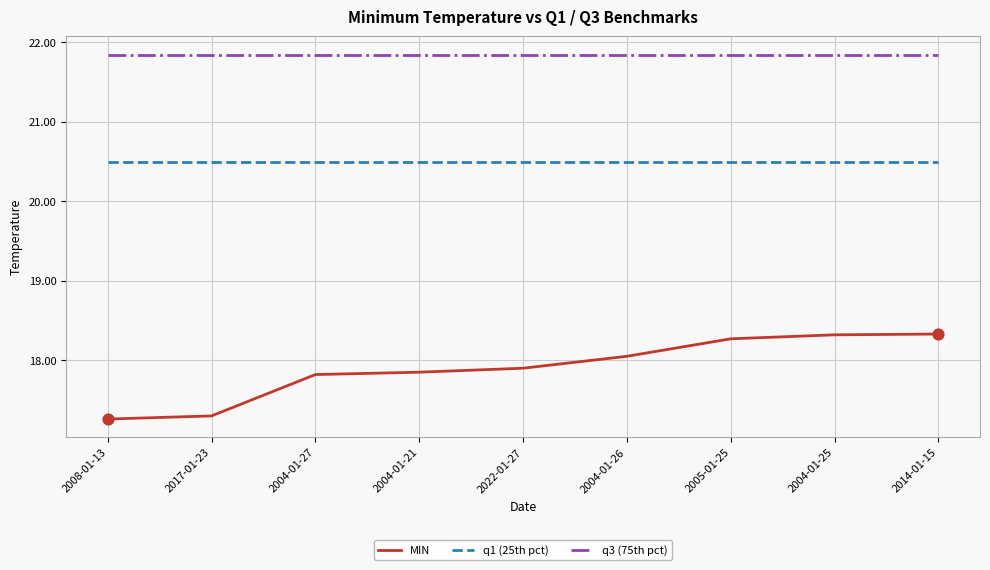

What is the total value across all series at 2005-01-25?

60.6